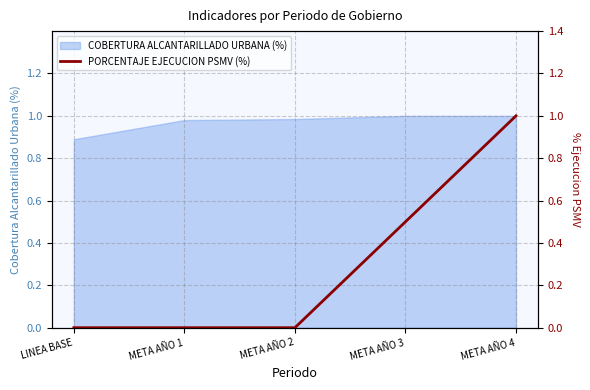

Where is COBERTURA ALCANTARILLADO URBANA (%) nearest to the value 0?

LINEA BASE